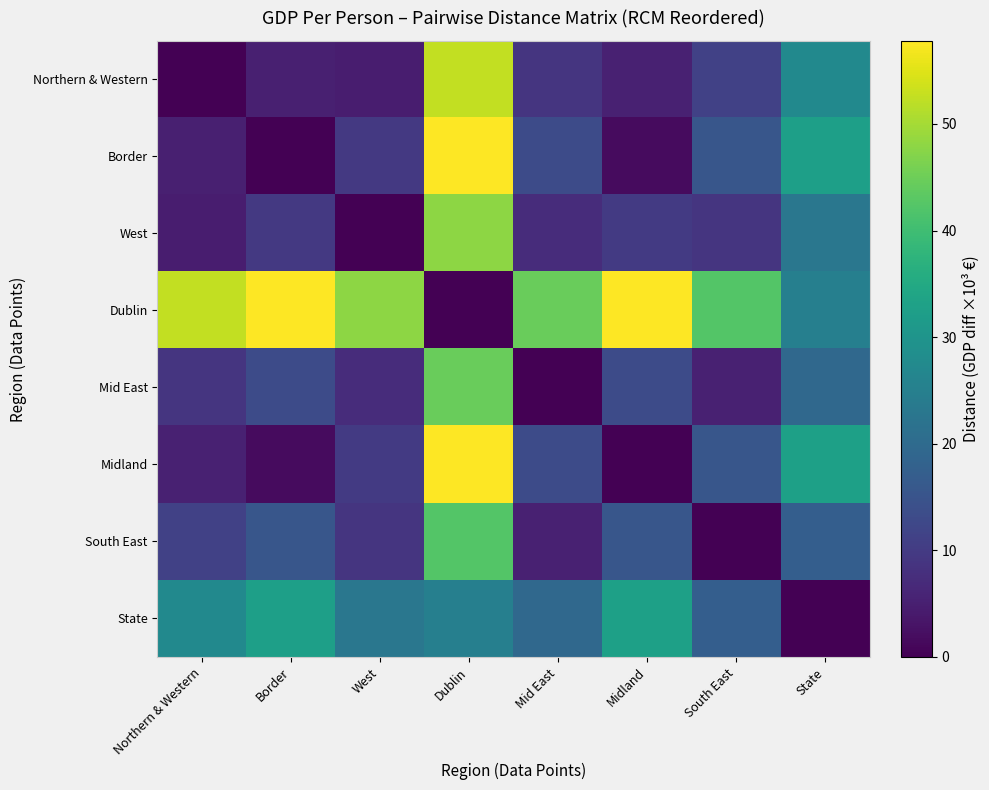

What is the total value across all series at State?

177.7